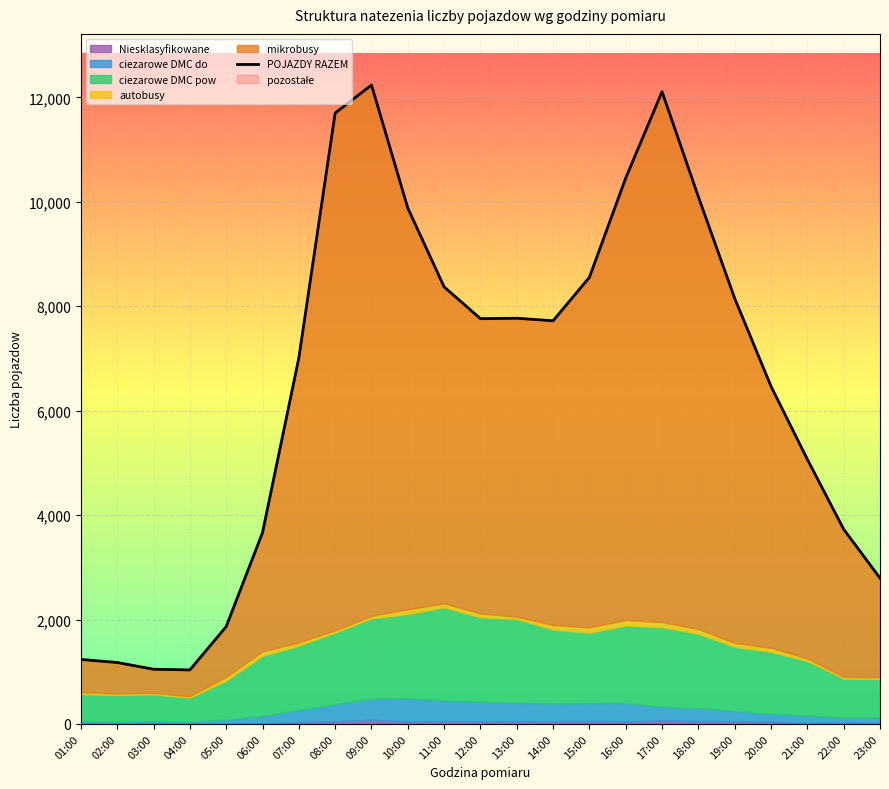

What is the minimum value shown in the chart?

1035